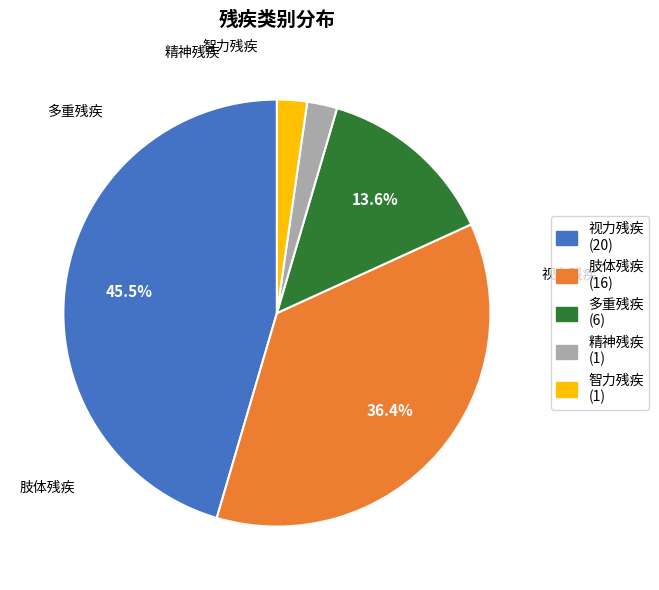

What portion of the pie excludes 多重残疾?

86.4%